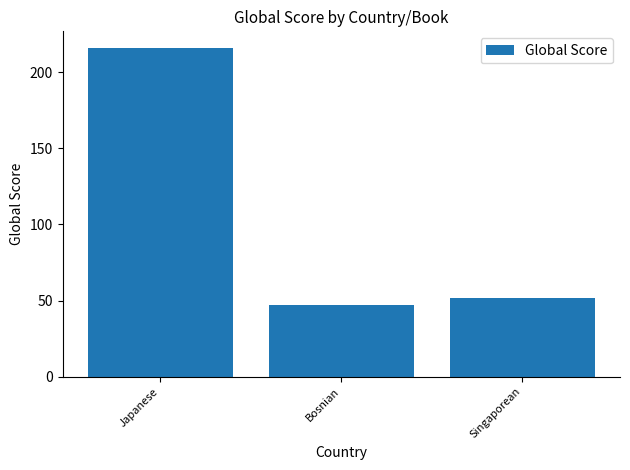

Reading left to right, list all the values displayed in this chart.

Japanese=216	Bosnian=47	Singaporean=52